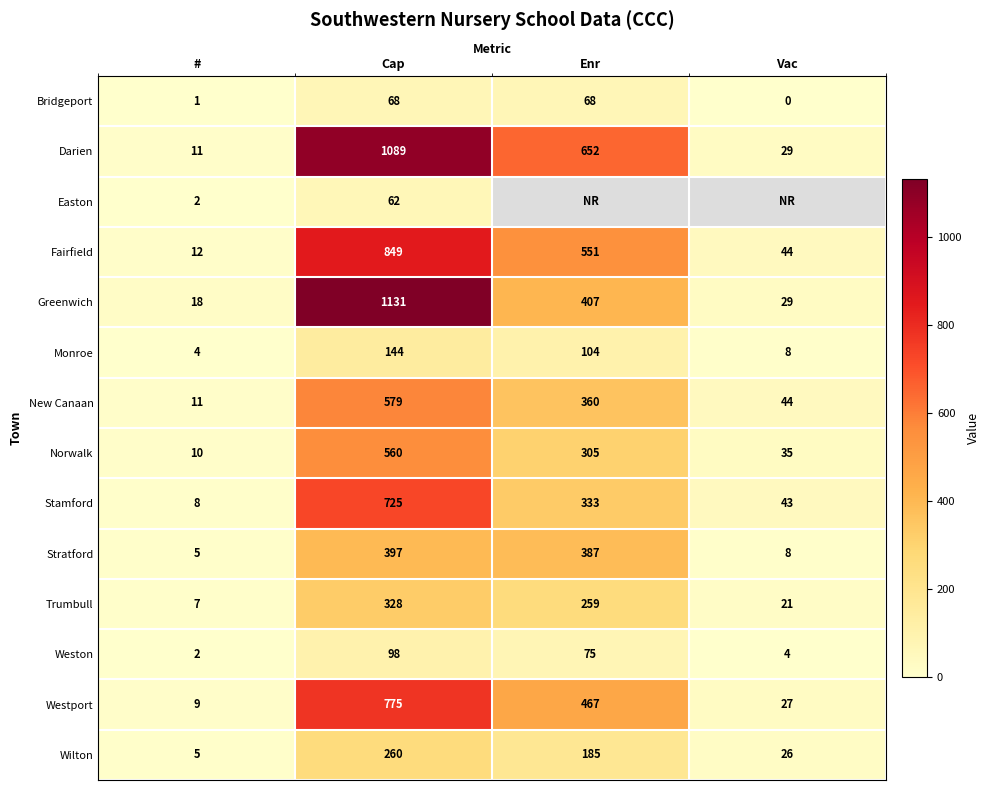

What is the spread (max minus min) of values at #?

17